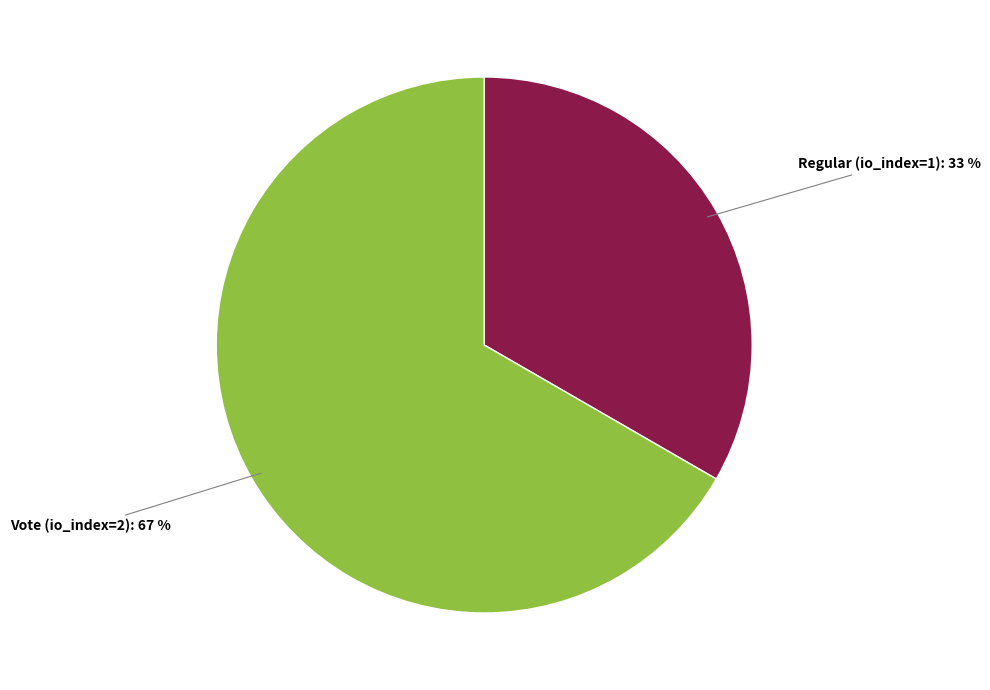

To the nearest percent, what is the average slice percentage?

50%